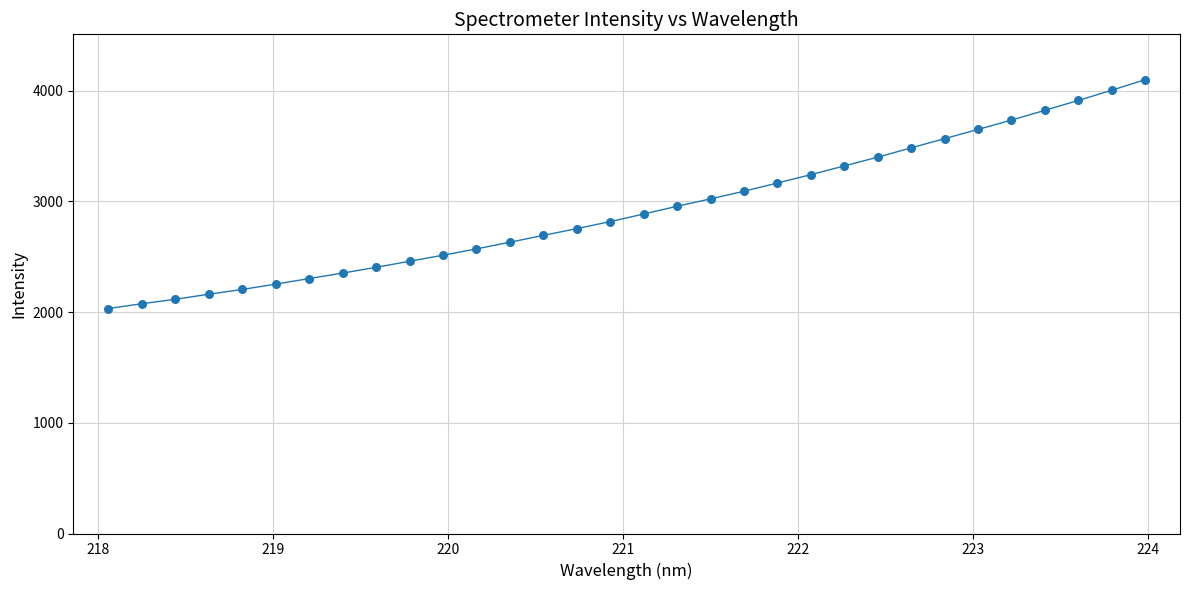

What is the greatest value displayed?

4099.4